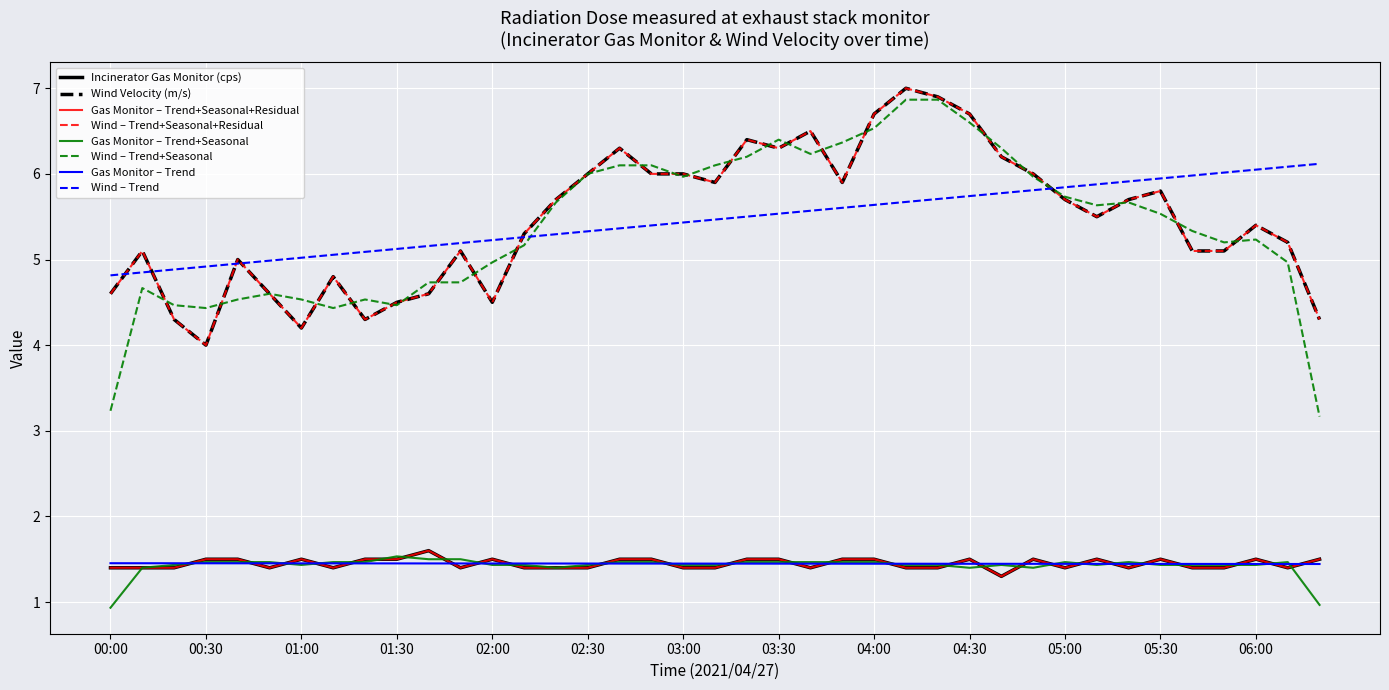

Reading right to left, extract all data points from this chart.

Incinerator Gas Monitor (cps): 1.5	1.4	1.5	1.4	1.4	1.5	1.4	1.5	1.4	1.5	1.3	1.5	1.4	1.4	1.5	1.5	1.4	1.5	1.5	1.4	1.4	1.5	1.5	1.4	1.4	1.4	1.5	1.4	1.6	1.5	1.5	1.4	1.5	1.4	1.5	1.5	1.4	1.4	1.4
Wind Velocity (m/s): 4.3	5.2	5.4	5.1	5.1	5.8	5.7	5.5	5.7	6.0	6.2	6.7	6.9	7.0	6.7	5.9	6.5	6.3	6.4	5.9	6.0	6.0	6.3	6.0	5.7	5.3	4.5	5.1	4.6	4.5	4.3	4.8	4.2	4.6	5.0	4.0	4.3	5.1	4.6